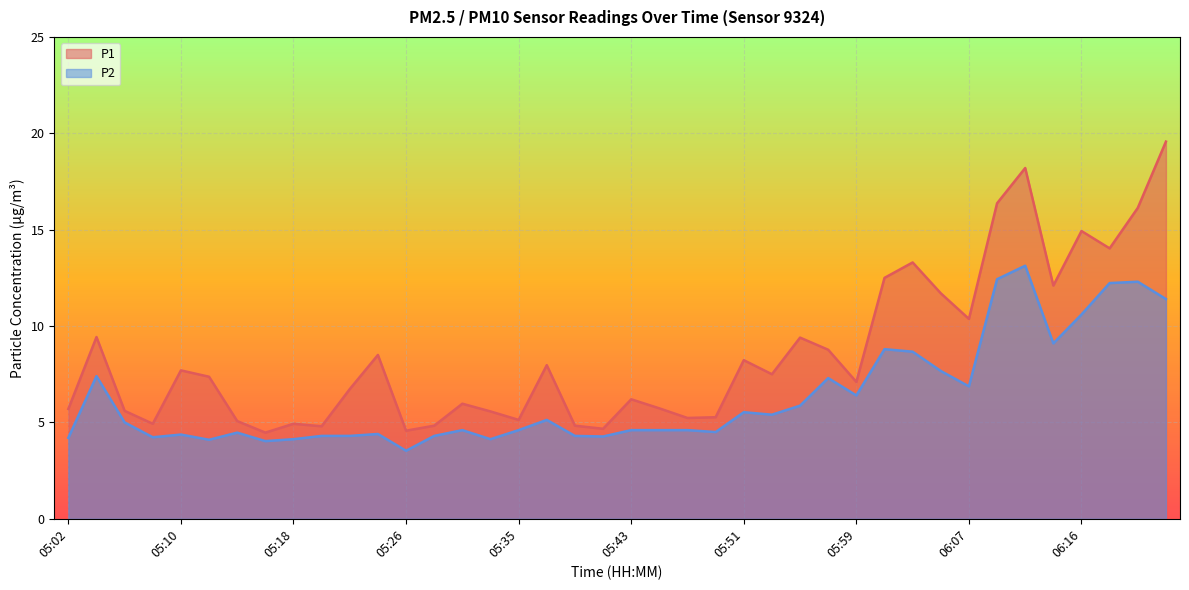

True or false: P1 has more than 2 points higher than both neighbors.

True